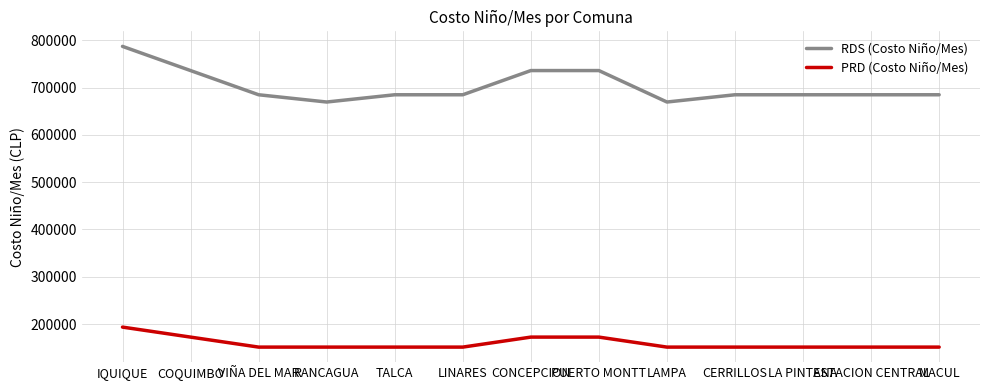

Reading left to right, transcribe all the data shown in this chart.

RDS (Costo Niño/Mes): 787373.4	736185.9	684998.4	669642.2	684998.4	684998.4	736185.9	736185.9	669642.2	684998.4	684998.4	684998.4	684998.4
PRD (Costo Niño/Mes): 193440.0	172282.5	151125.0	151125.0	151125.0	151125.0	172282.5	172282.5	151125.0	151125.0	151125.0	151125.0	151125.0